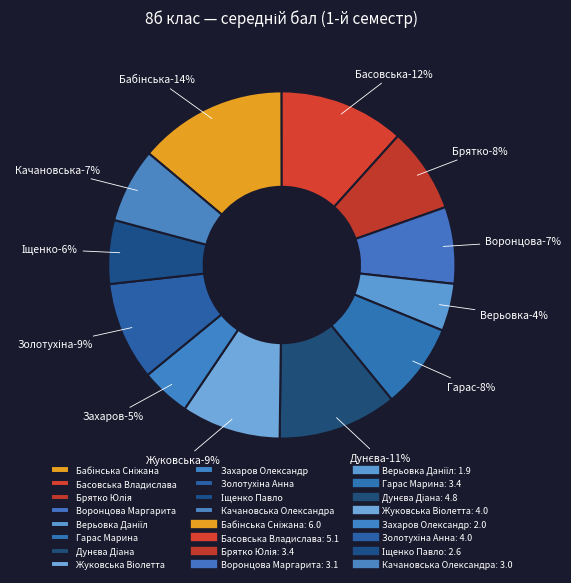

Is it true that Іщенко Павло is 6% of the pie?

True